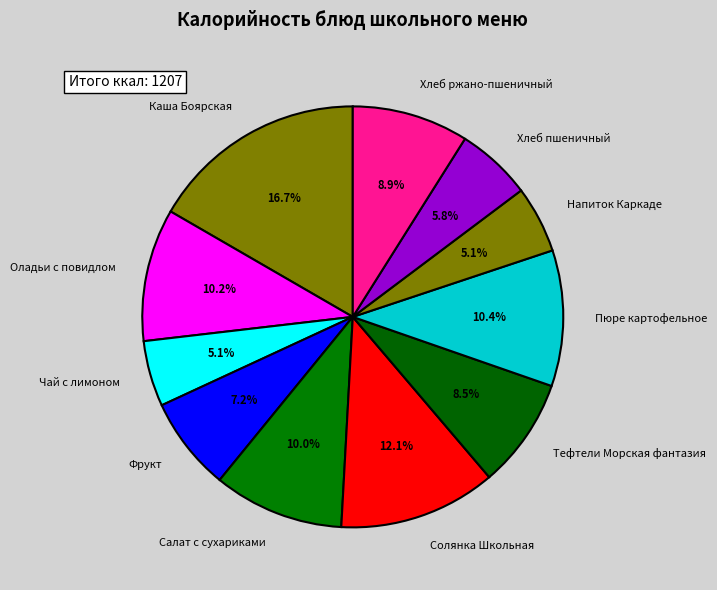

Is there any slice that represents more than half of the pie?

No